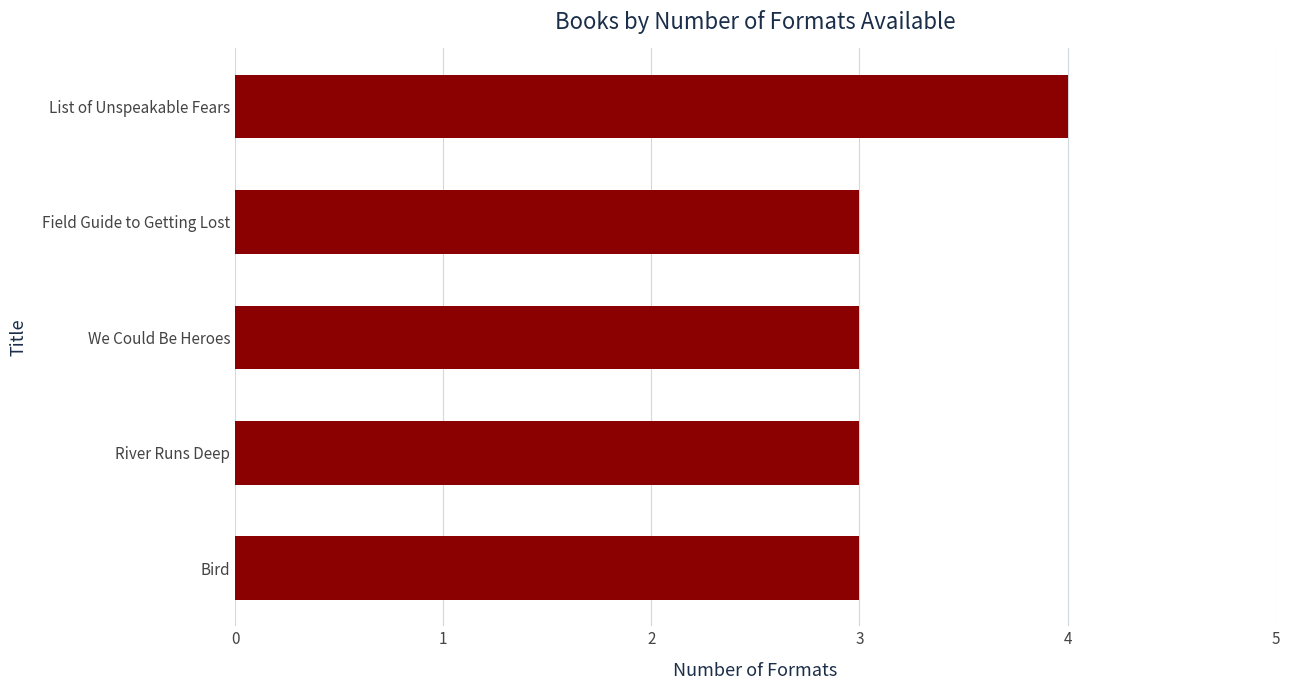

What is the ratio of the value at List of Unspeakable Fears to the value at Field Guide to Getting Lost?

1.3